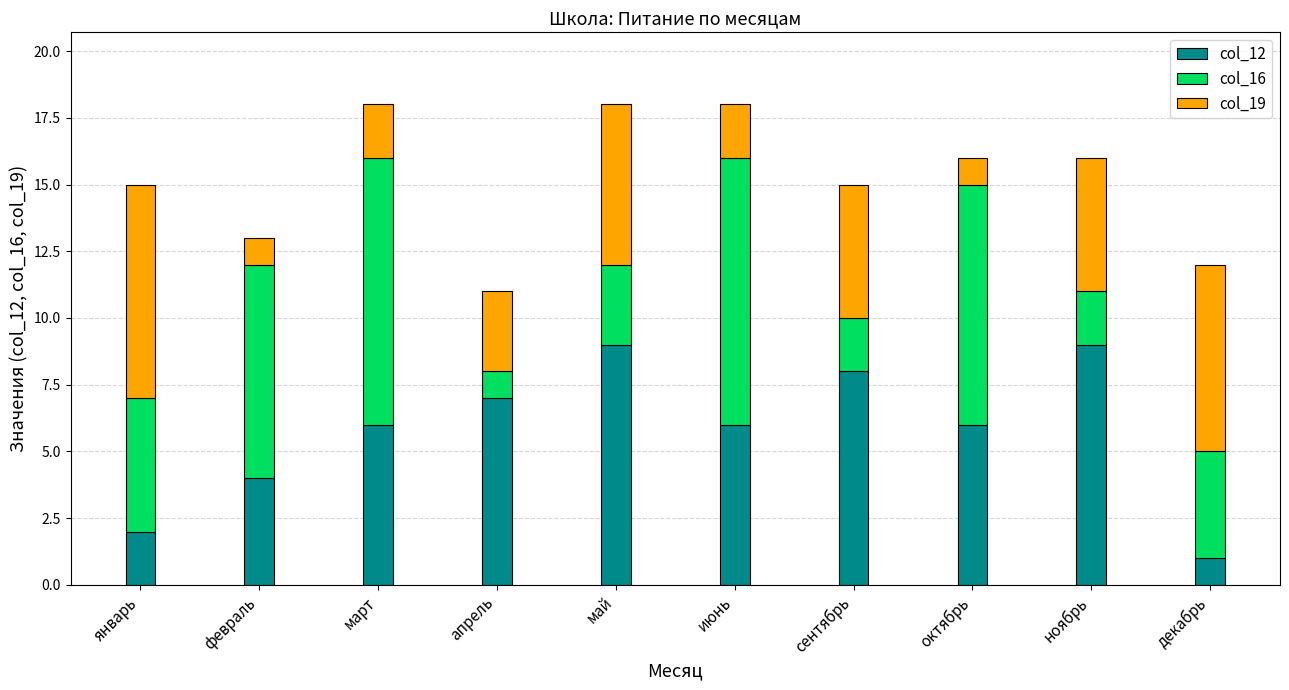

What is the total value across all series at февраль?

13